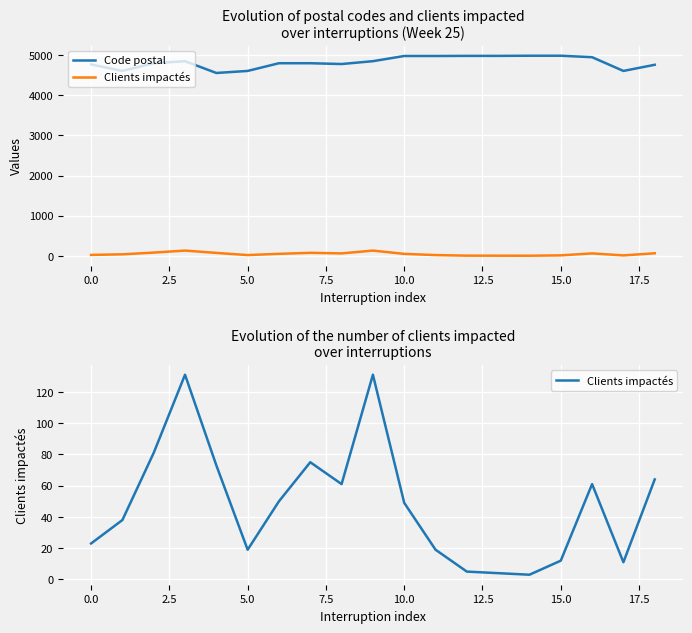

At 11, list the series in order from largest to smallest.

Code postal, Clients impactés